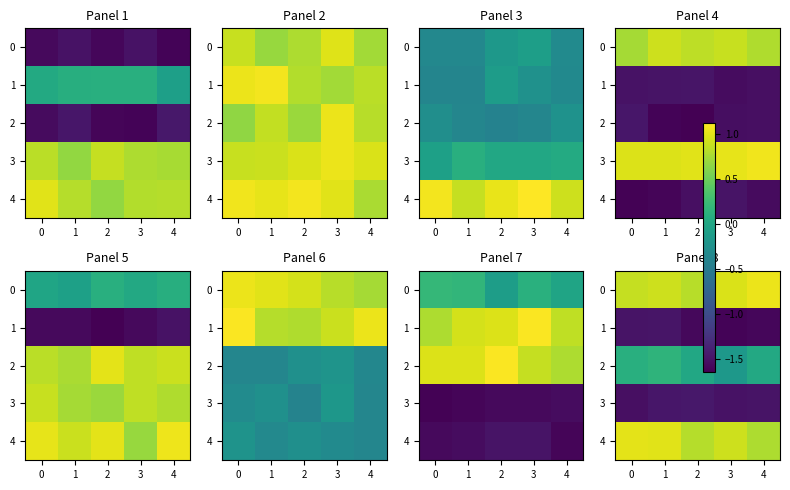

At which label is row_0 closest to 0?

1